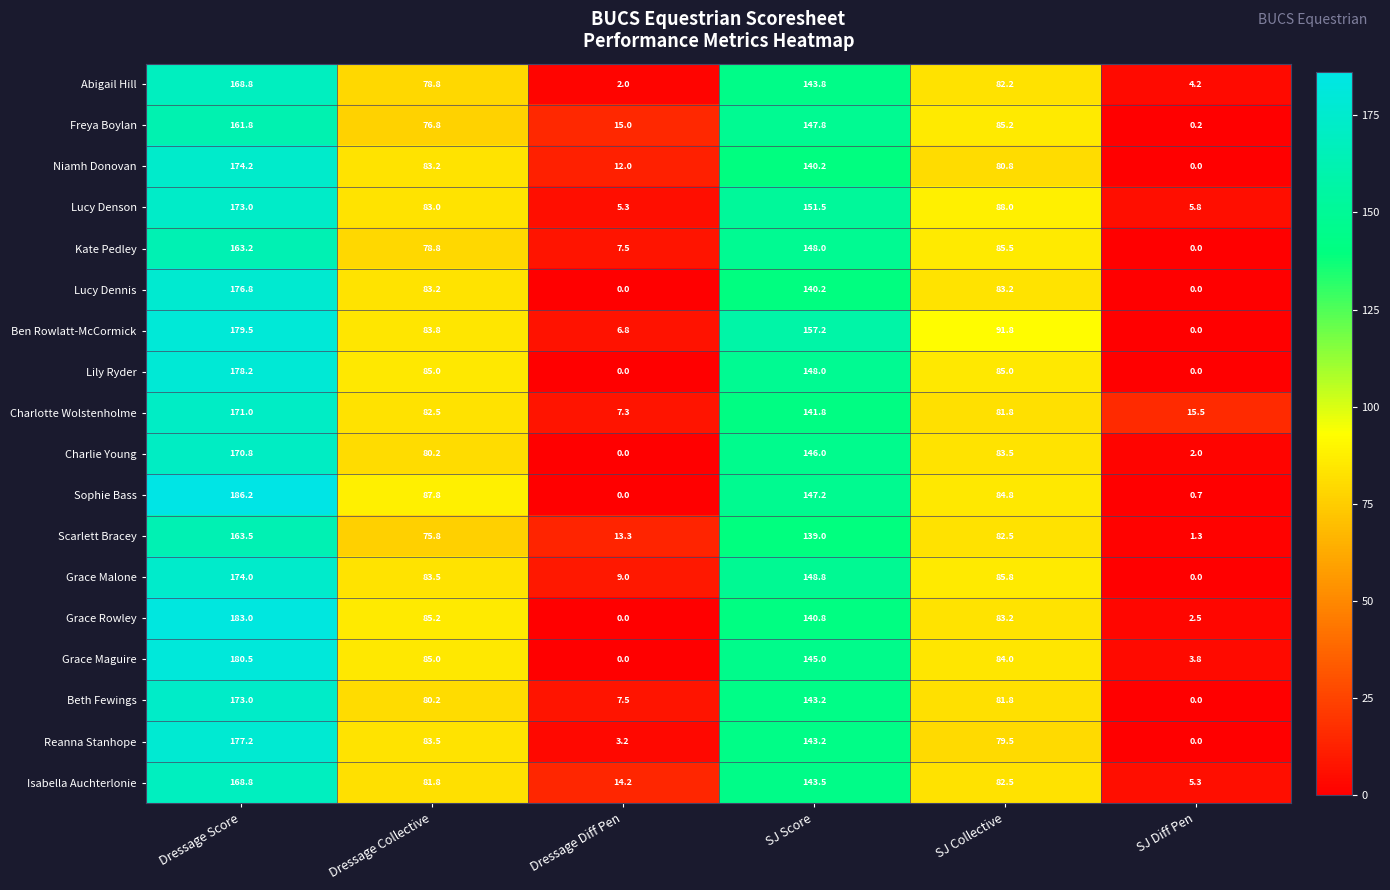

How many data points does each series have?

6